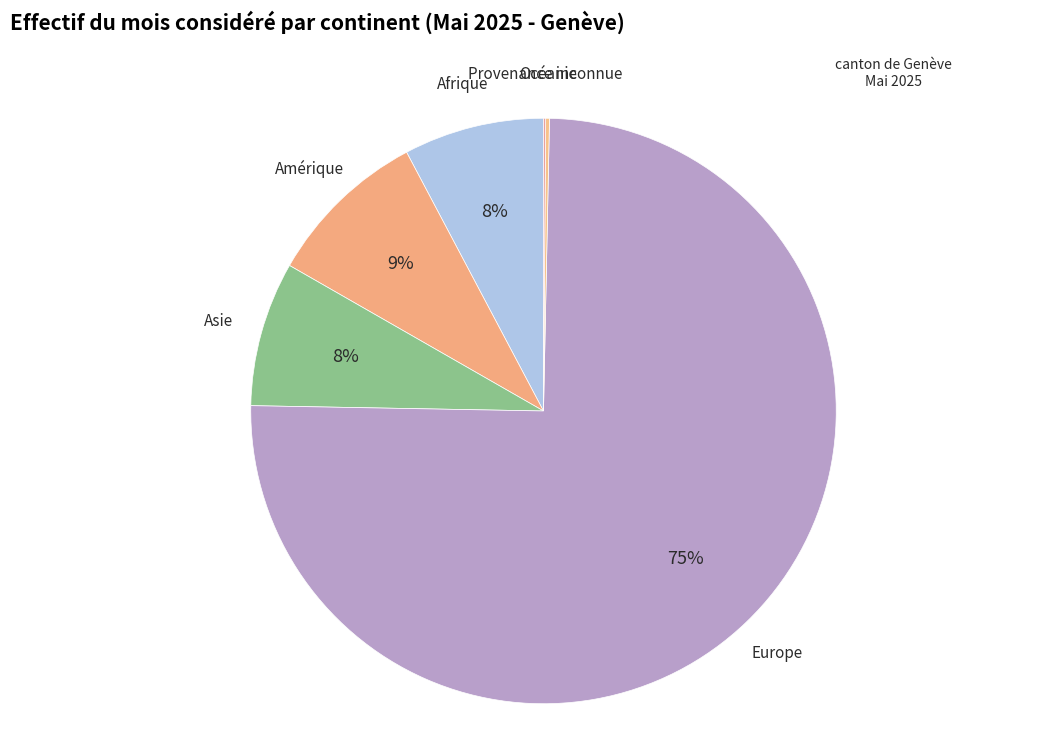

Do Europe and Asie together represent more than half of the pie?

Yes